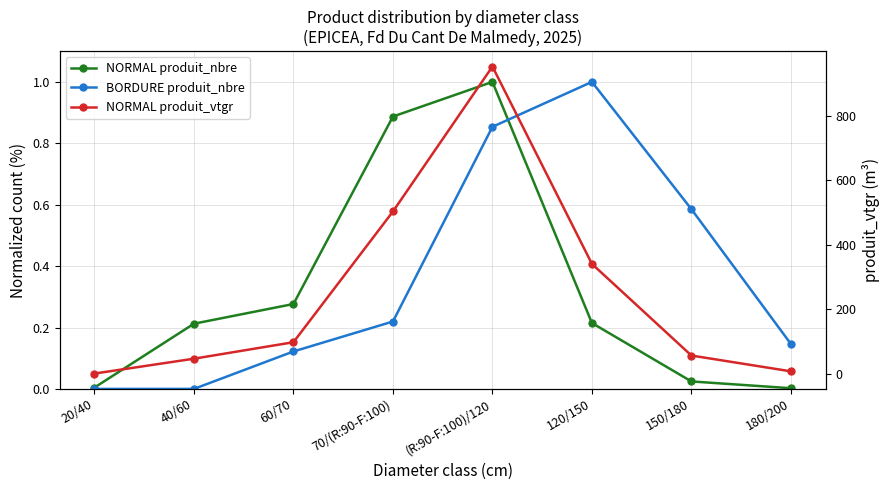

True or false: BORDURE produit_nbre has more than 1 points higher than both neighbors.

False